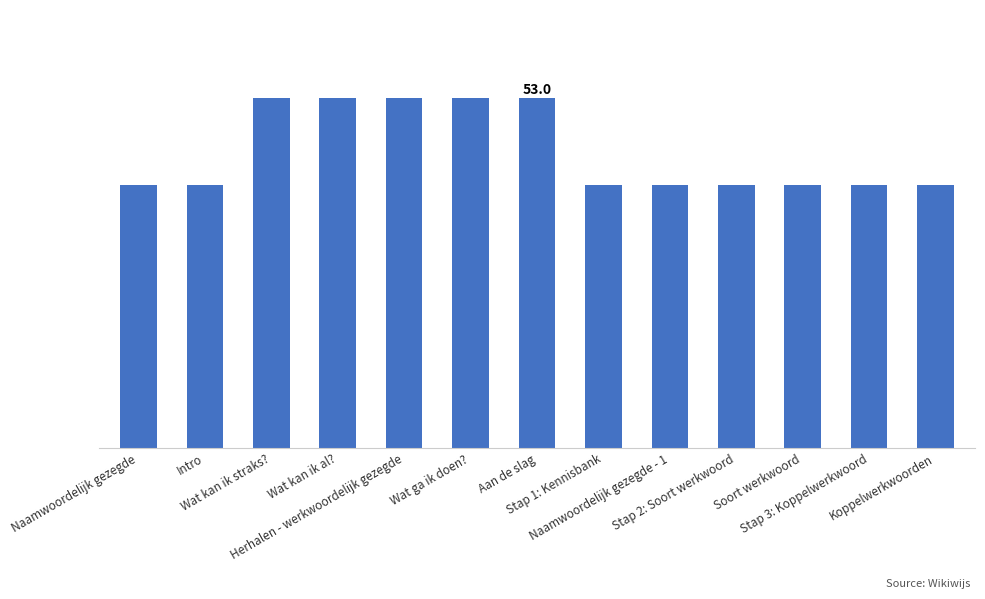

List the labels in order of value, smallest first.

Naamwoordelijk gezegde, Intro, Stap 1: Kennisbank, Naamwoordelijk gezegde - 1, Stap 2: Soort werkwoord, Stap 3: Koppelwerkwoord, Soort werkwoord, Koppelwerkwoorden, Wat kan ik straks?, Wat kan ik al?, Herhalen - werkwoordelijk gezegde, Wat ga ik doen?, Aan de slag